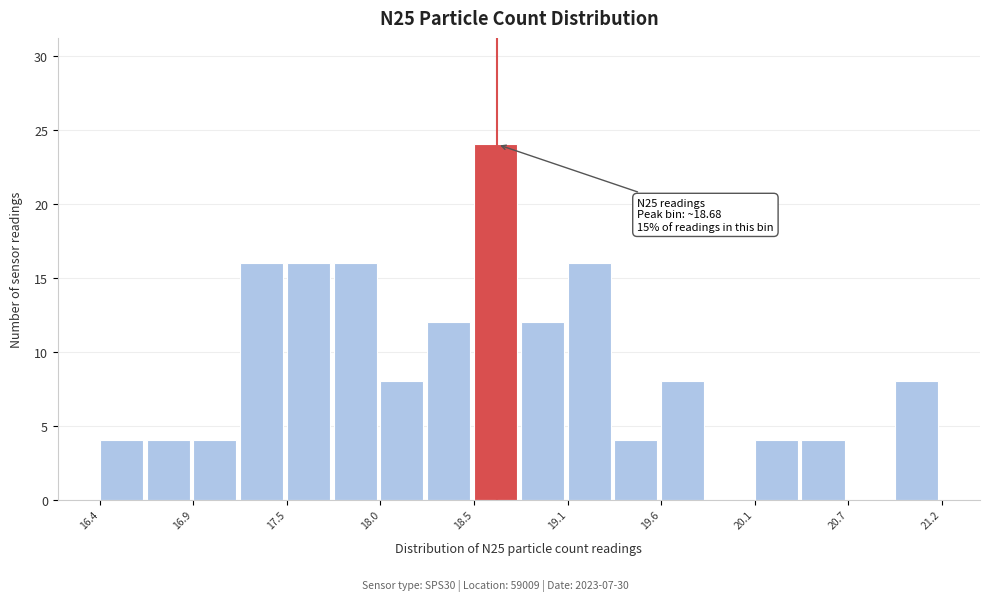

Around what value on the x-axis is the tallest bar? Give the approximate position of its centre, as read against the axis.

18.7